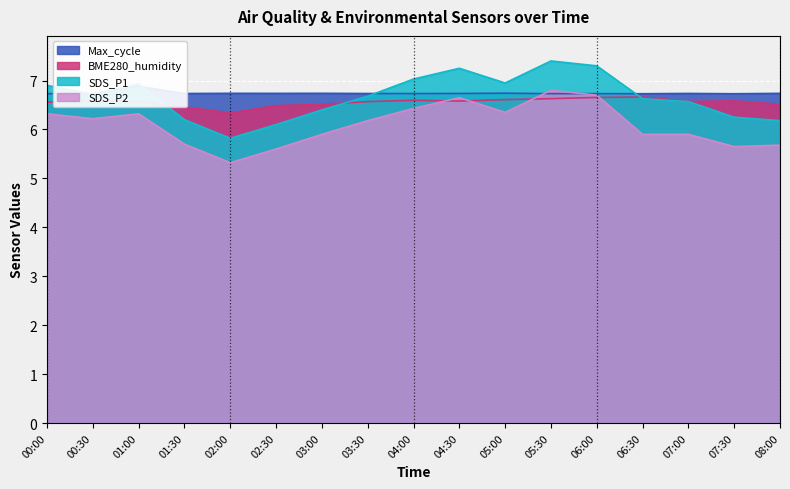

List the labels in order of BME280_humidity value, largest first.

06:30, 06:00, 05:30, 05:00, 00:30, 04:00, 07:30, 04:30, 07:00, 03:30, 01:00, 00:00, 03:00, 08:00, 02:30, 01:30, 02:00